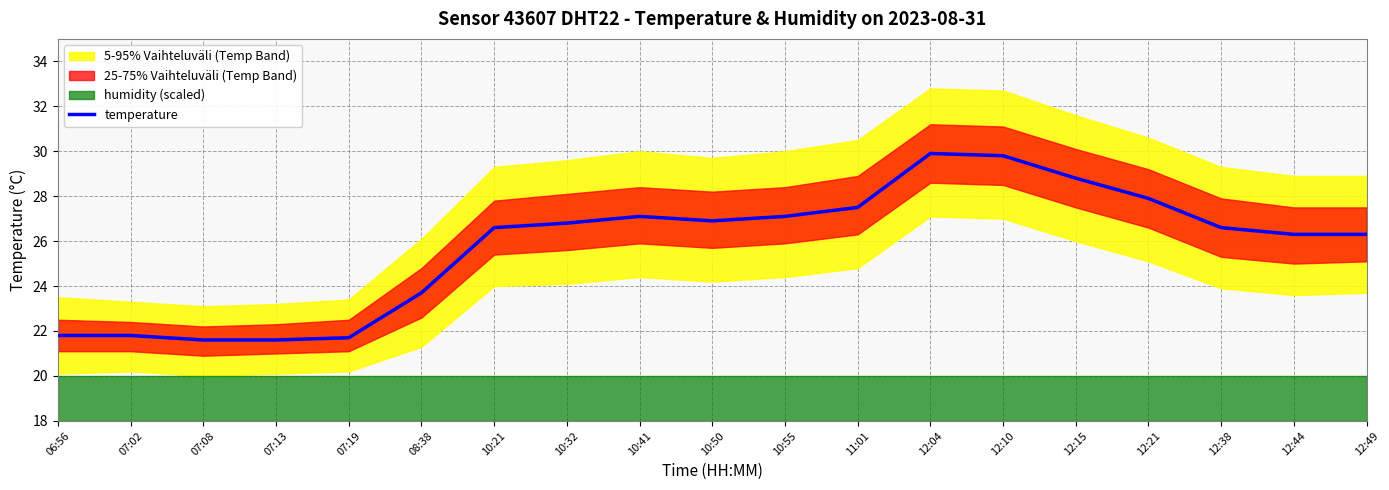

Reading left to right, list all the values displayed in this chart.

21.8	21.8	21.6	21.6	21.7	23.7	26.6	26.8	27.1	26.9	27.1	27.5	29.9	29.8	28.8	27.9	26.6	26.3	26.3